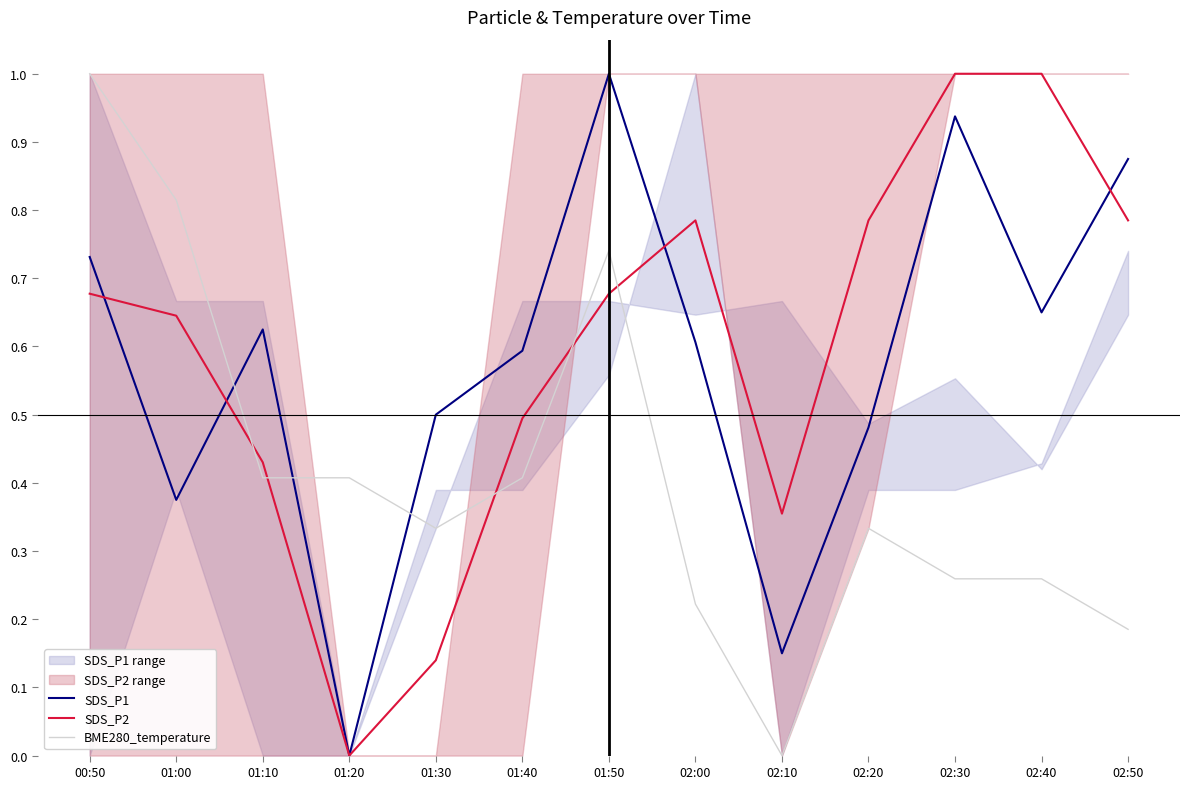

The value of SDS_P2 at 00:50 is 0.7. True or false?

True